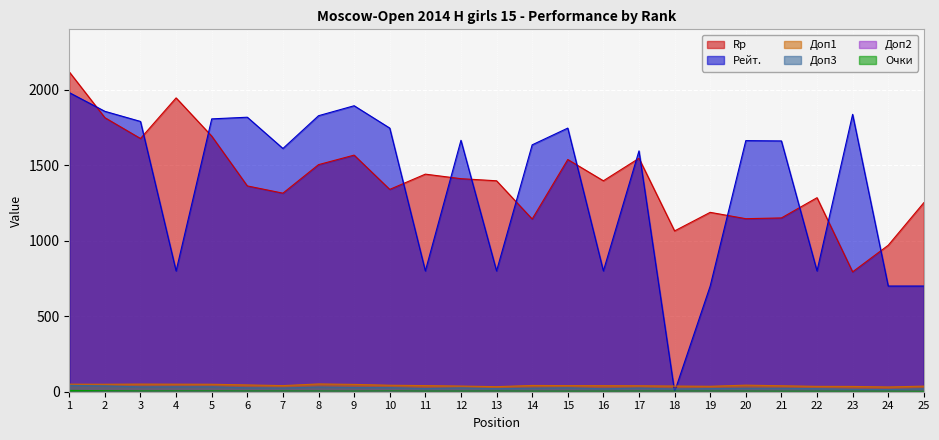

How many data points in Доп3 are above 24?

12